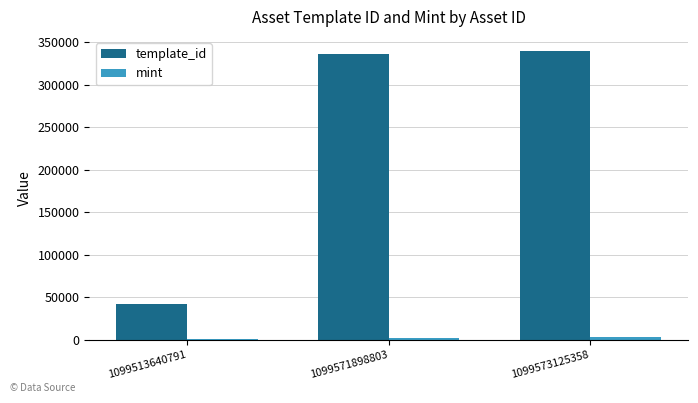

Which series has the largest total across all categories?

template_id